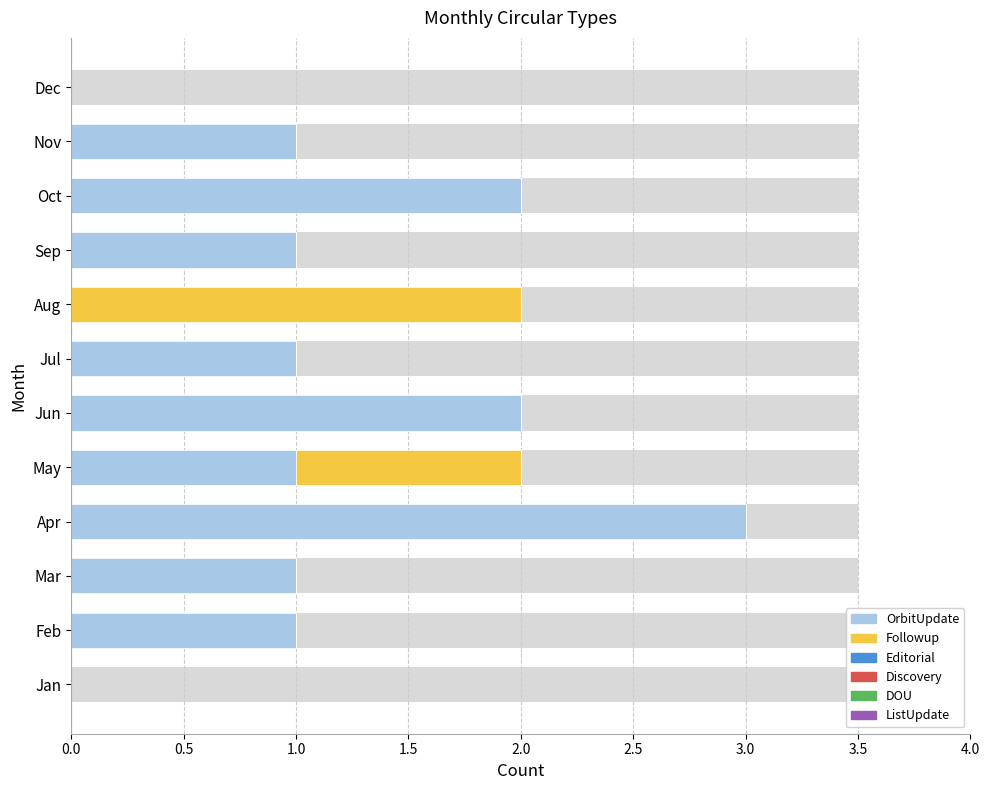

The Followup series shows -1.0 at Apr. True or false?

False